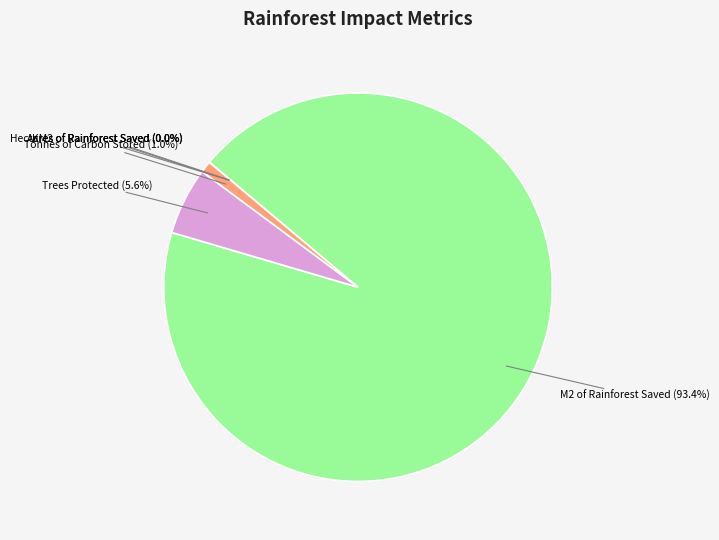

The Trees Protected slice represents 16% of the pie. True or false?

False